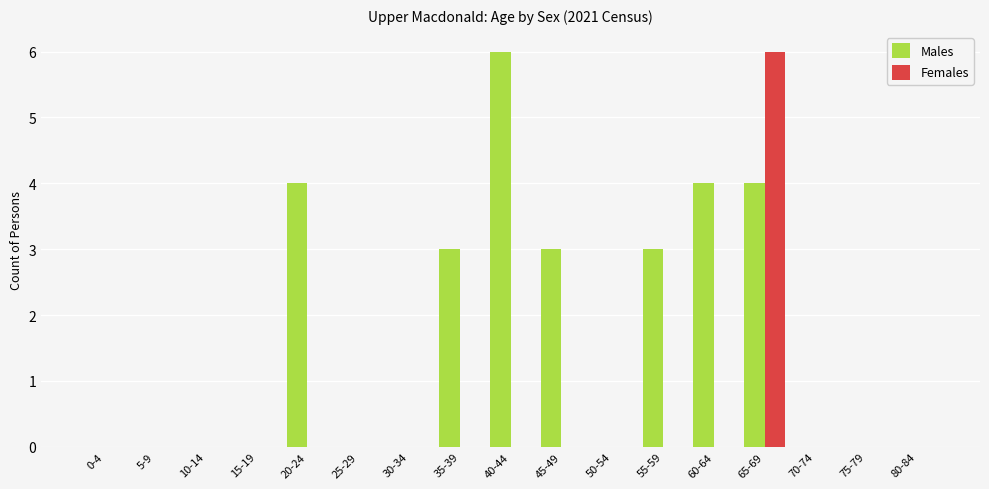

What is the sum of all Males values?

27